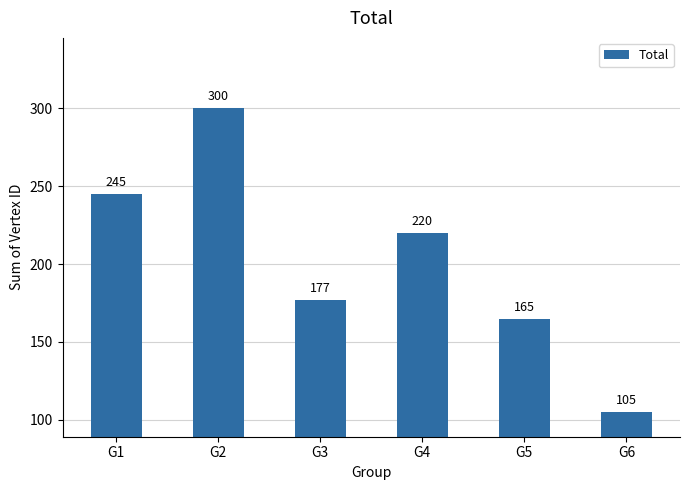

How many data points are less than 220?

3